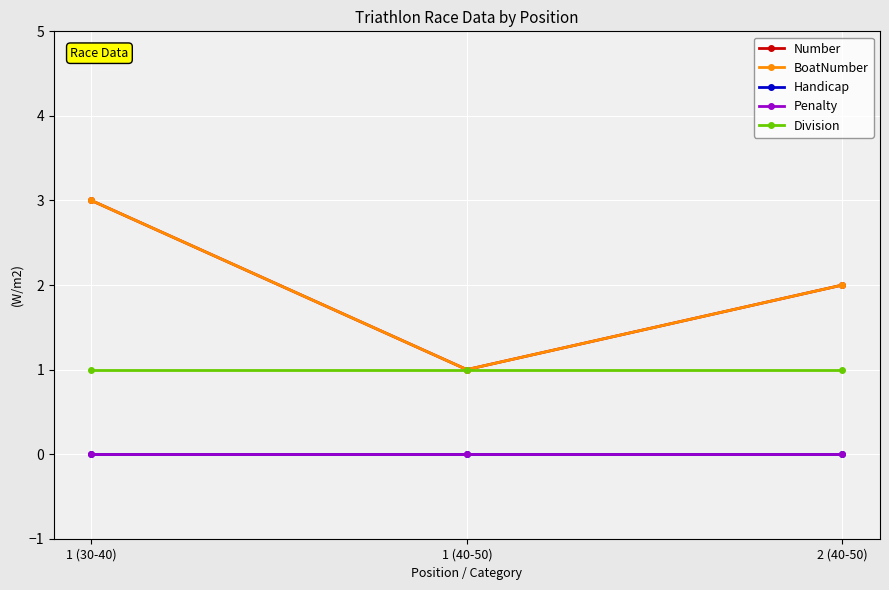

Does the chart have visible grid lines?

Yes